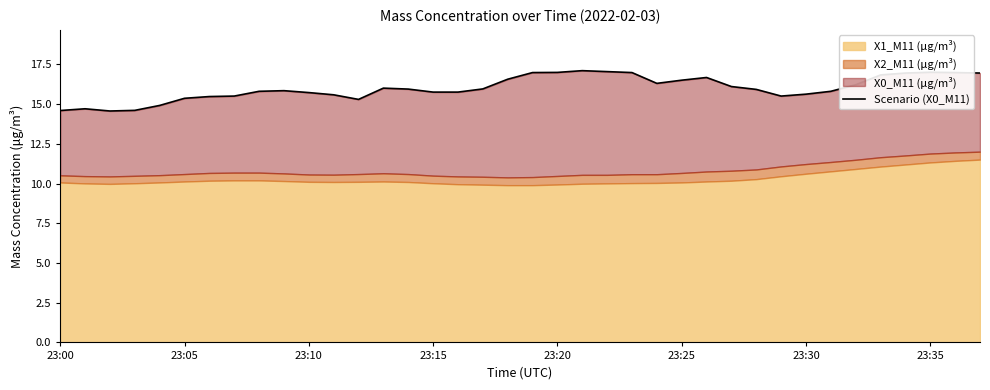

How many interior local peaks (higher than both neighbors) does the data have?

6